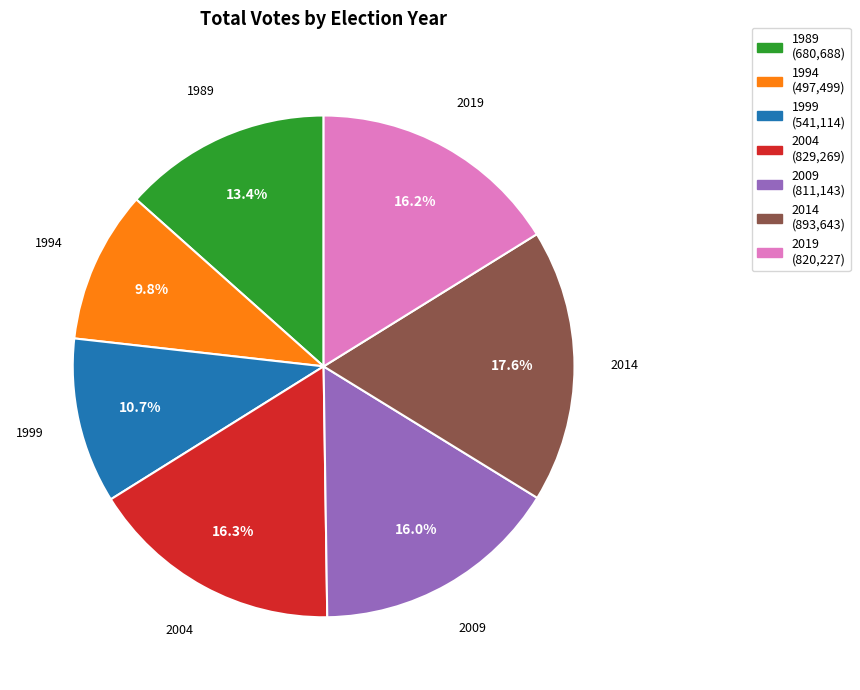

Do 2019 and 2009 together represent more than half of the pie?

No